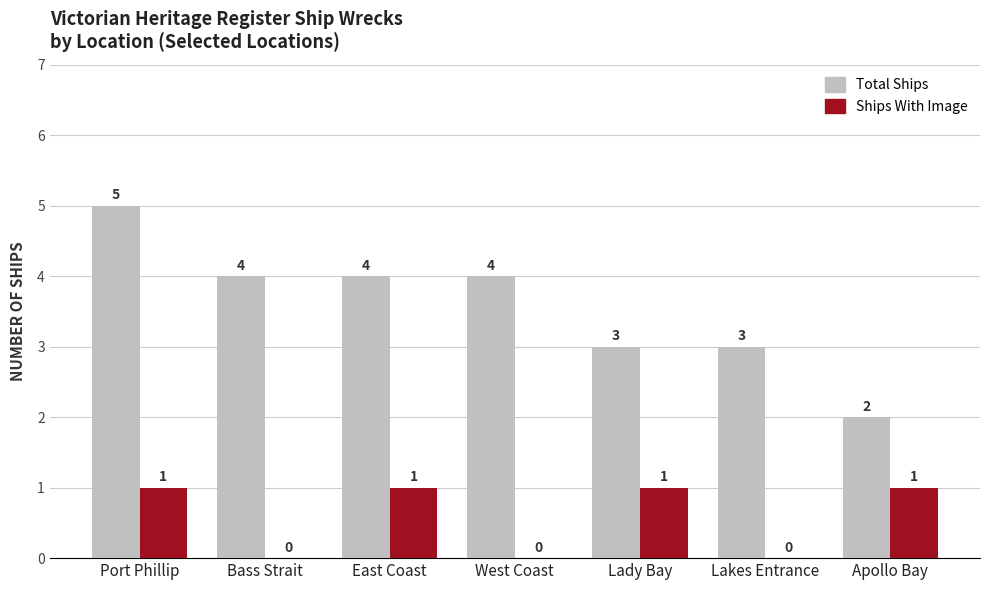

What is the sum of the Total Ships values at Bass Strait and East Coast?

8